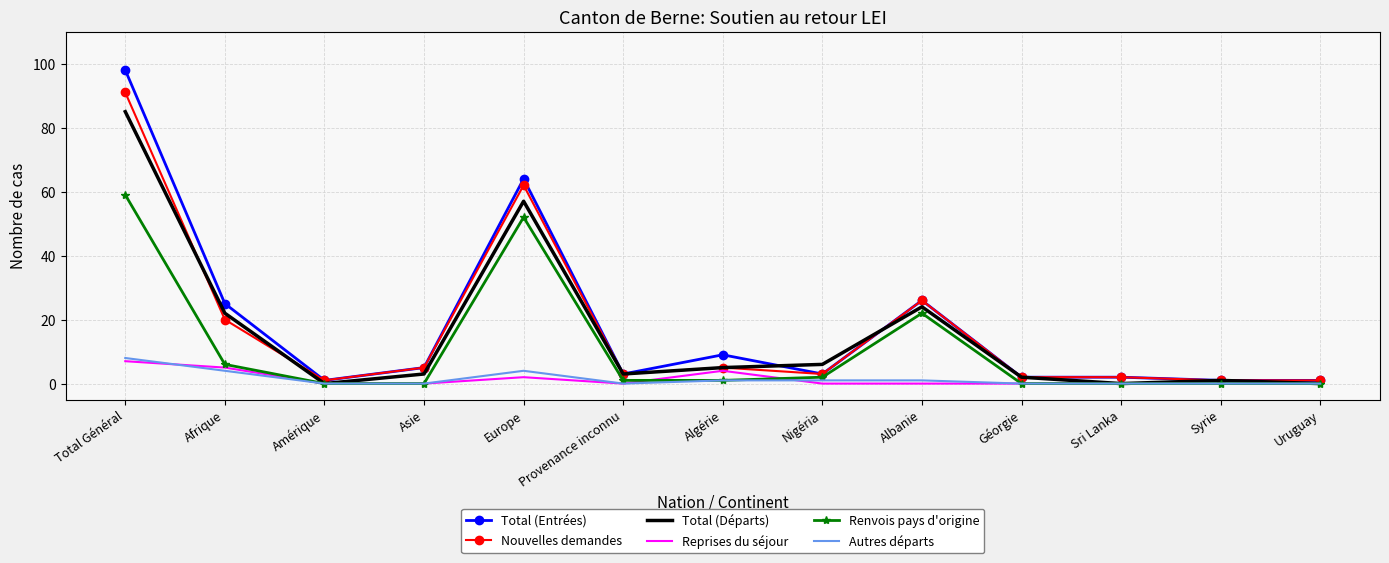

What is the difference between the maximum and minimum values in the Total (Départs) series?

85